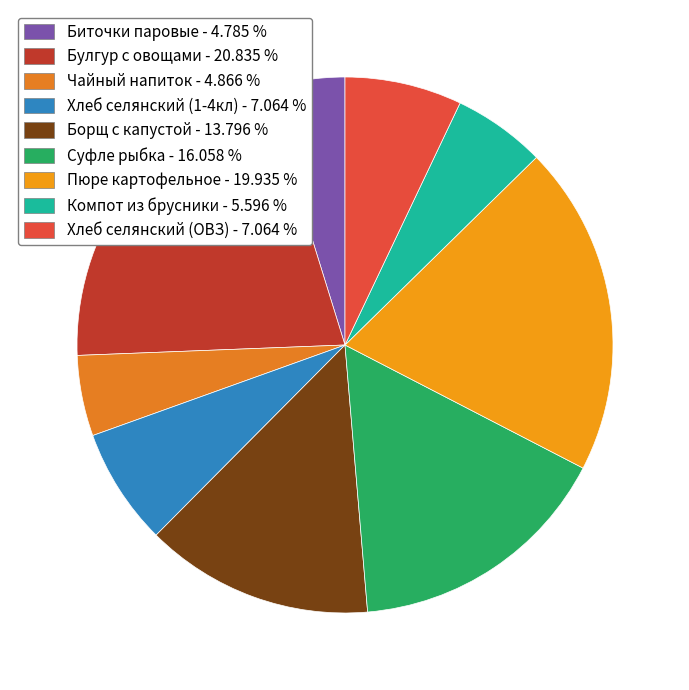

True or false: Хлеб селянский (ОВЗ) accounts for 16% of the total.

False